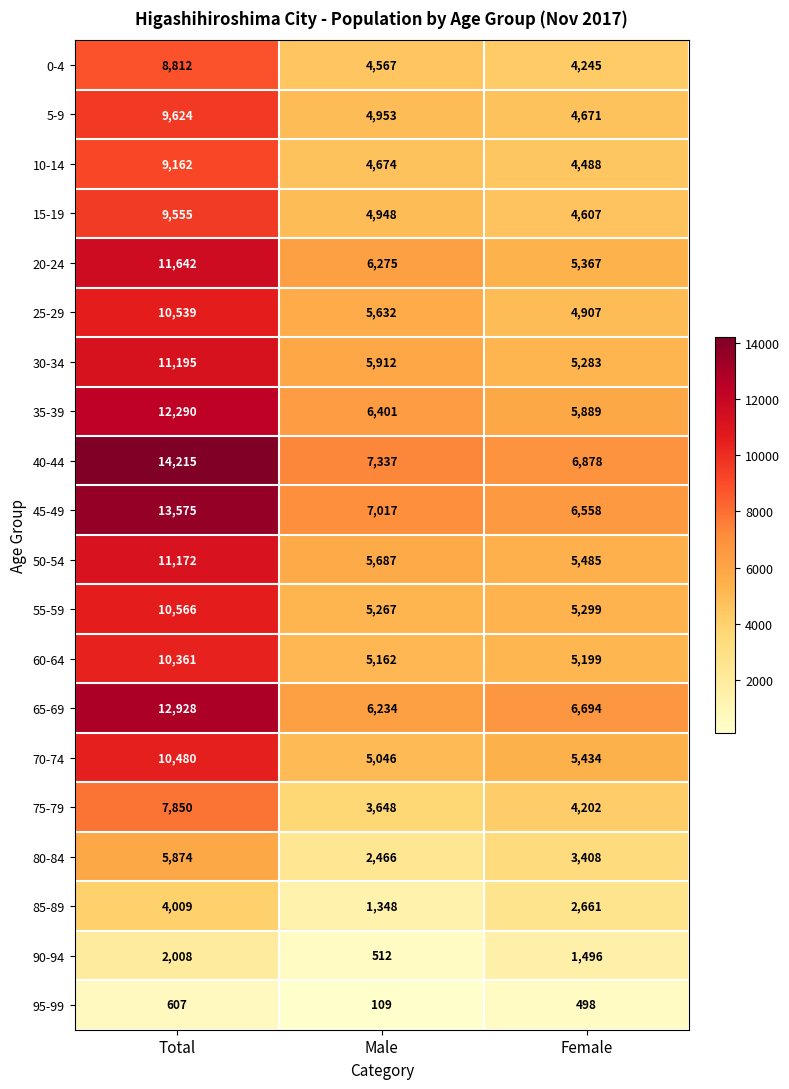

List the series in order of their peak value, highest first.

40-44, 45-49, 65-69, 35-39, 20-24, 30-34, 50-54, 55-59, 25-29, 70-74, 60-64, 5-9, 15-19, 10-14, 0-4, 75-79, 80-84, 85-89, 90-94, 95-99